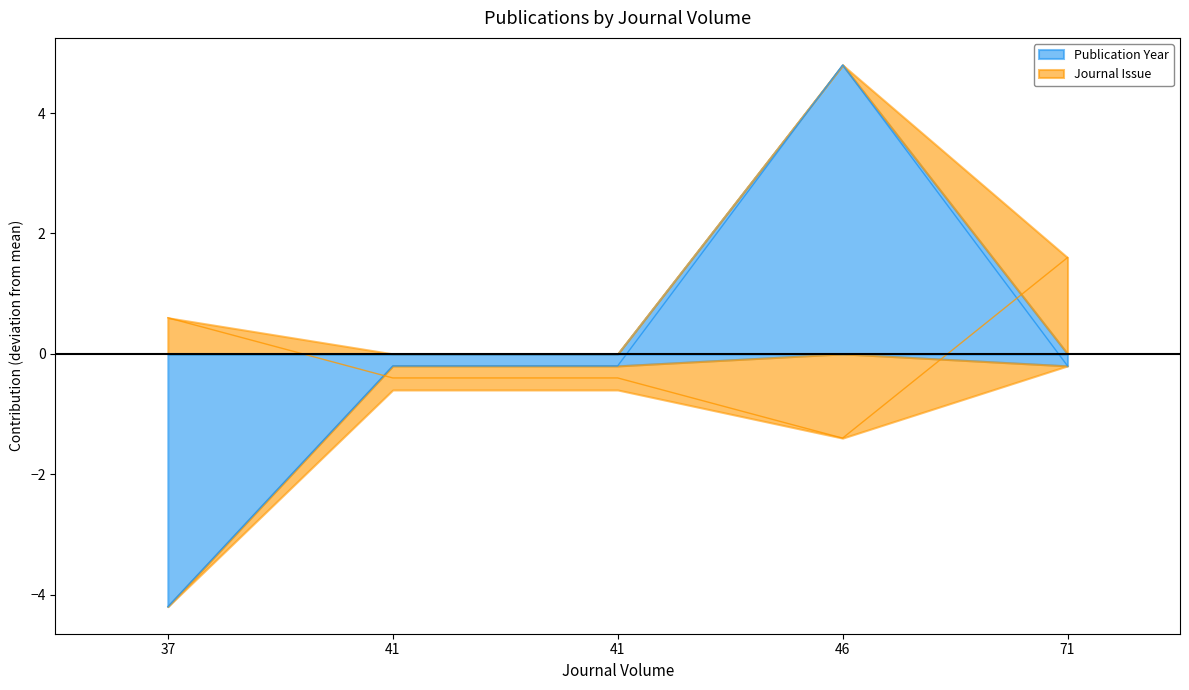

How many values in the Publication Year series are below 0?

4